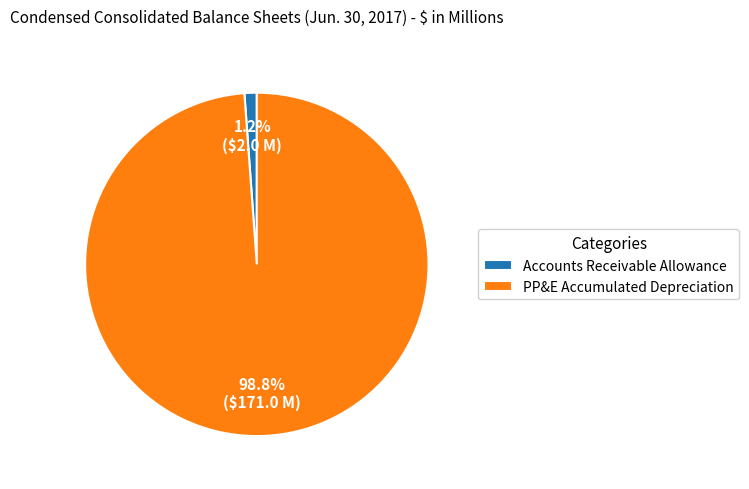

To the nearest percent, what is the average slice percentage?

50%